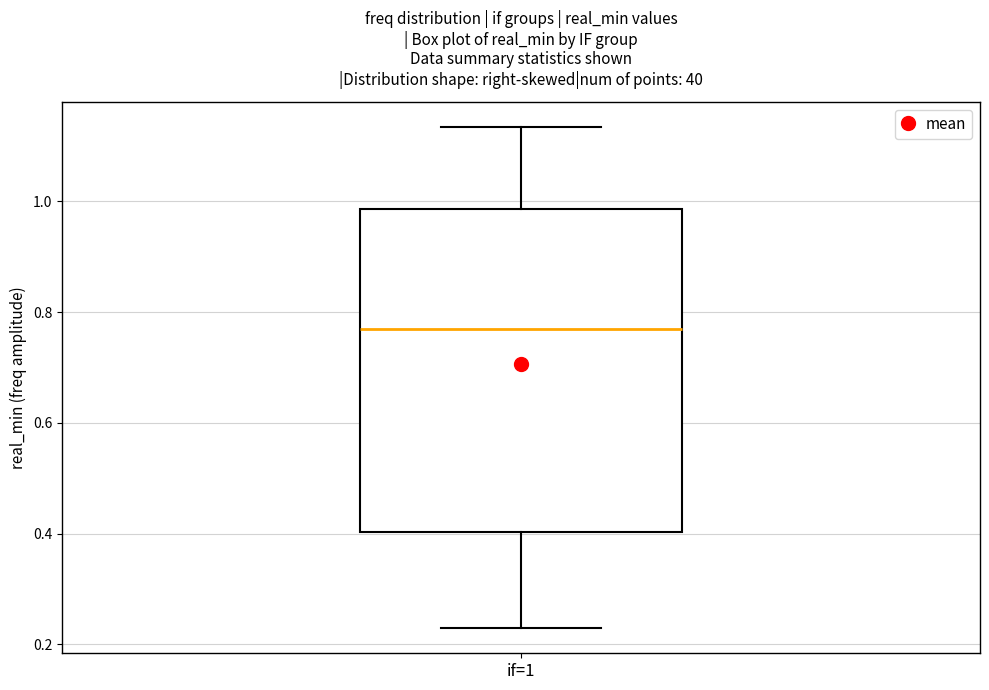

Read this box plot against the y-axis: the position of the median line, the range covered by the box, and the ends of both whiskers. The values are not printed on the chart, so give them approximately, as read against the axis.

median 0.76, box 0.40 to 0.98, whiskers 0.22 to 1.14